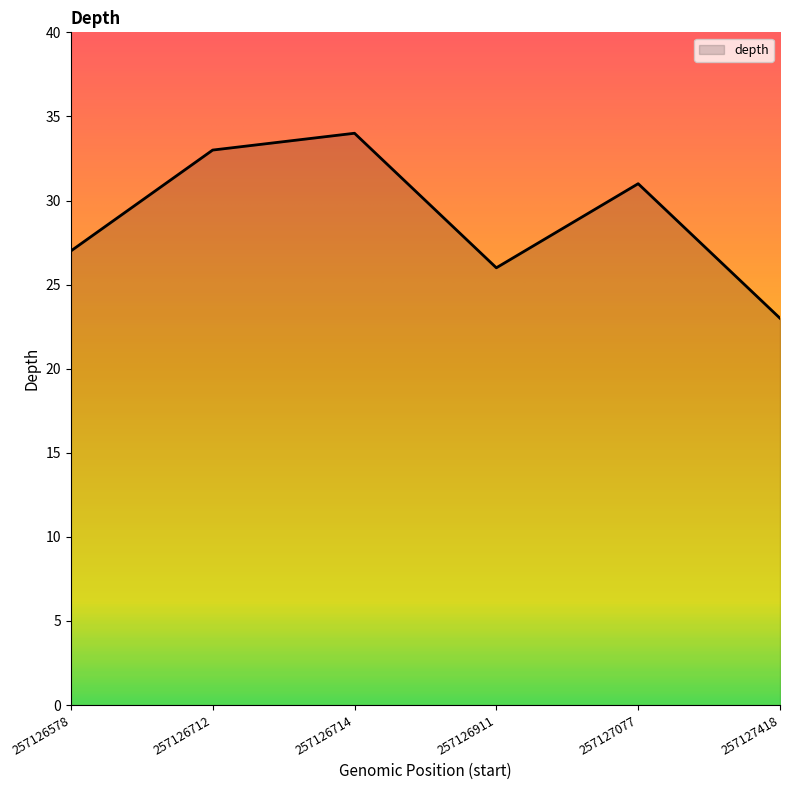

At which category does the chart reach its minimum across all series?

257127418